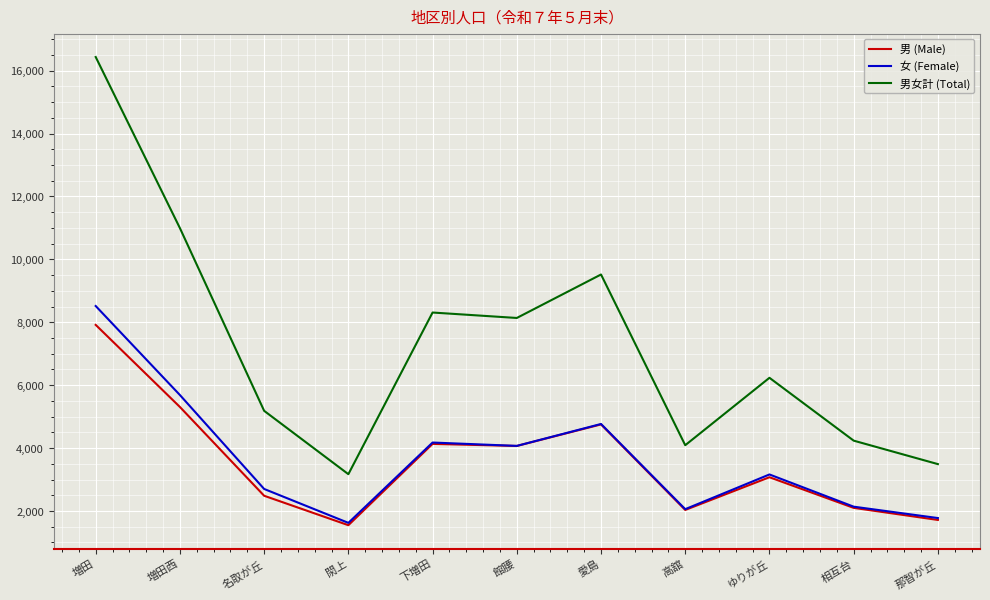

At how many categories does at least one series exceed 15590?

1